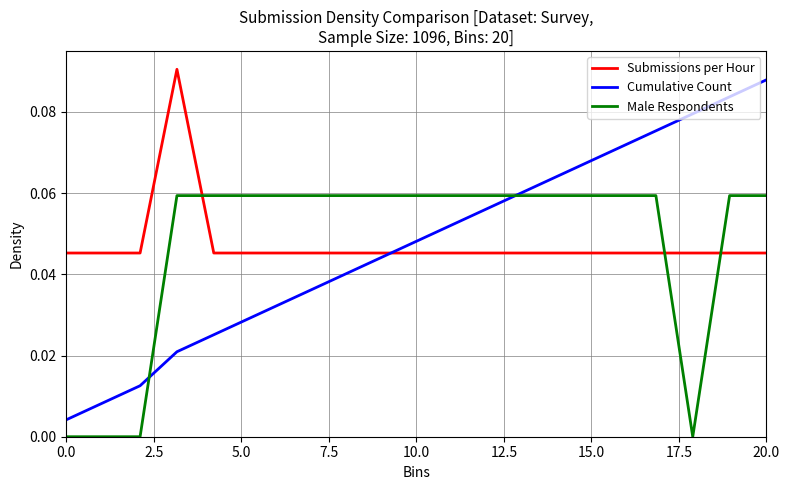

List the series in order of their peak value, highest first.

Submissions per Hour, Cumulative Count, Male Respondents